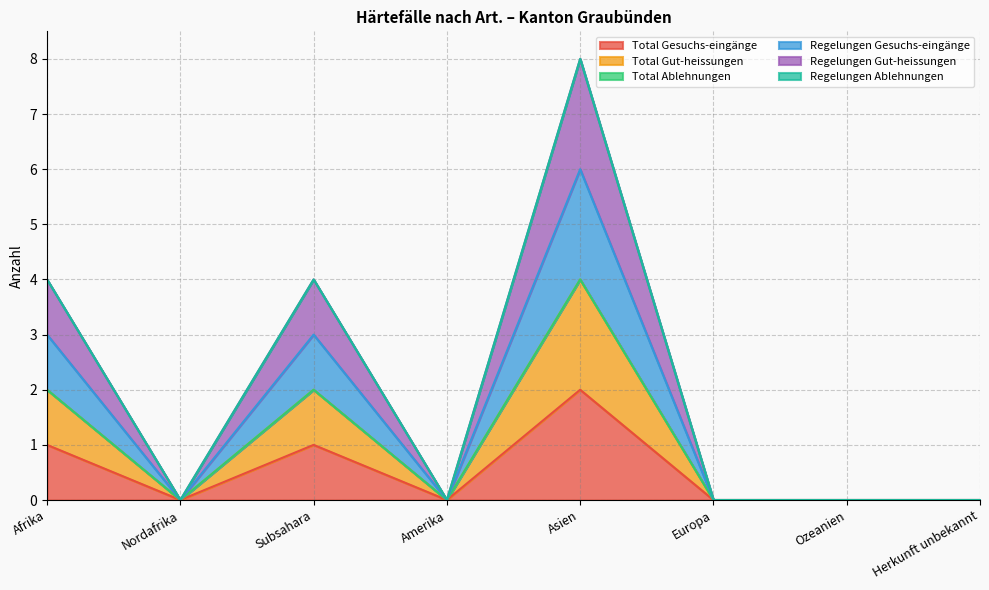

Which series changed the most between Amerika and Asien?

Regelungen Gut-heissungen